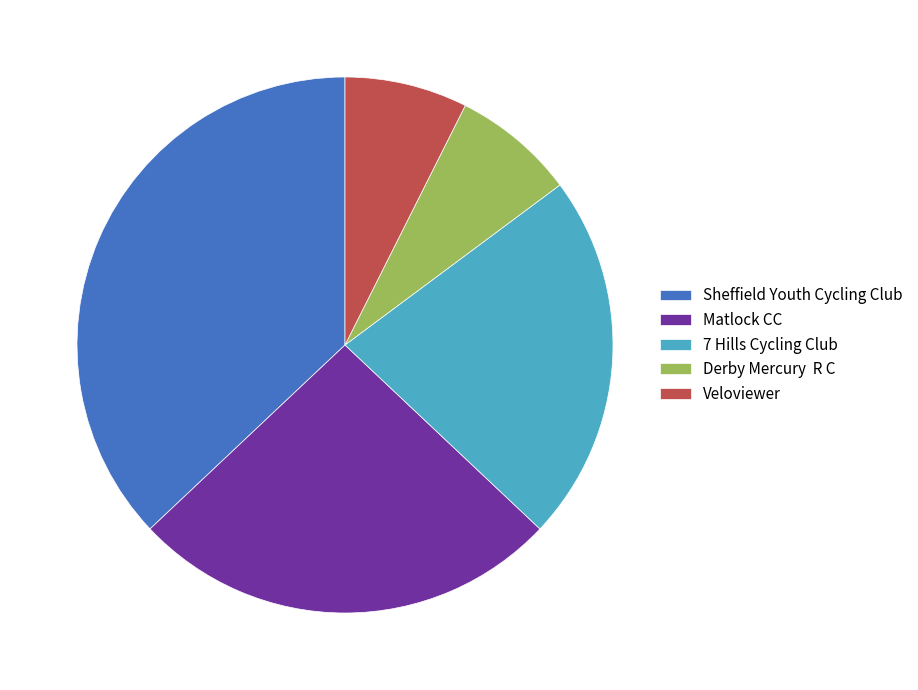

True or false: Derby Mercury R C accounts for 7% of the total.

True